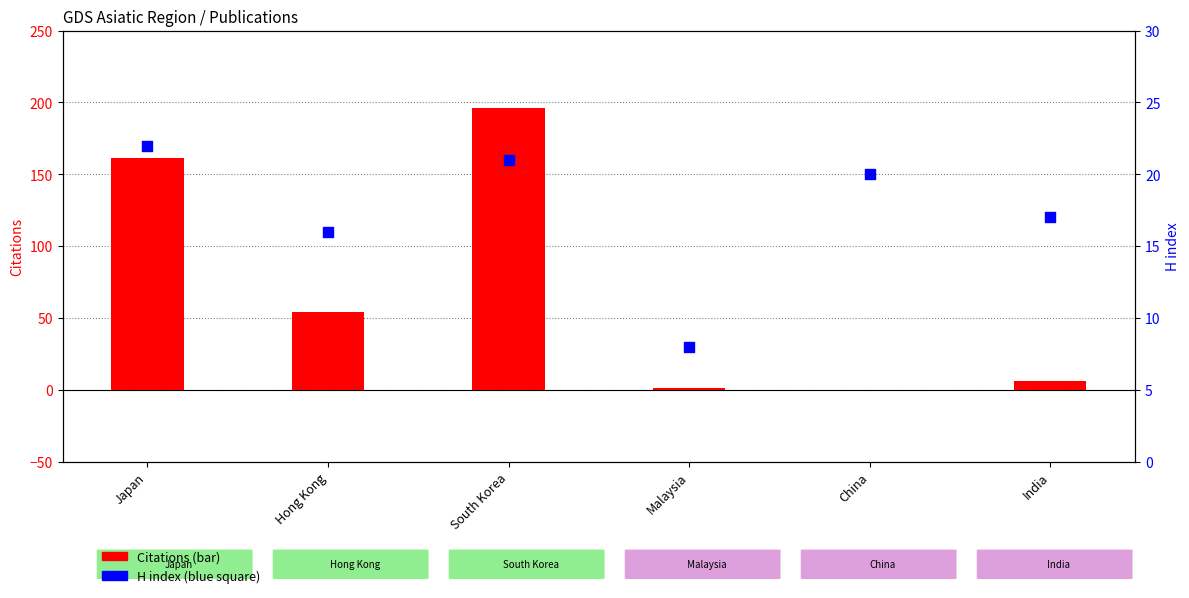

Which series has the largest total across all categories?

Citations